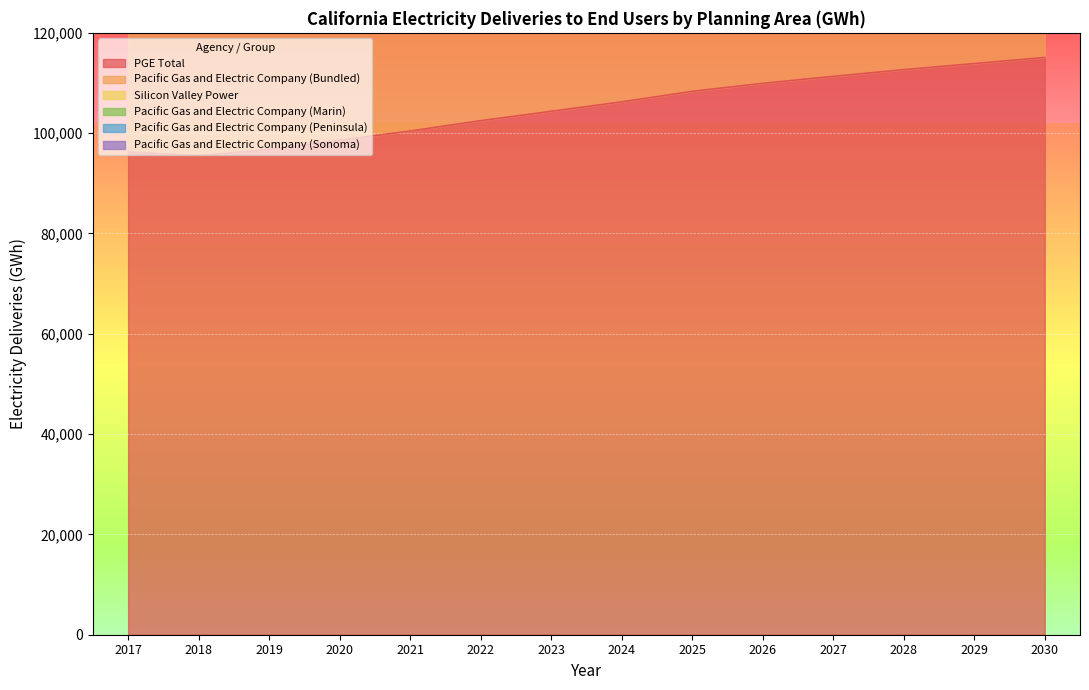

At which category does the chart reach its peak across all series?

2030